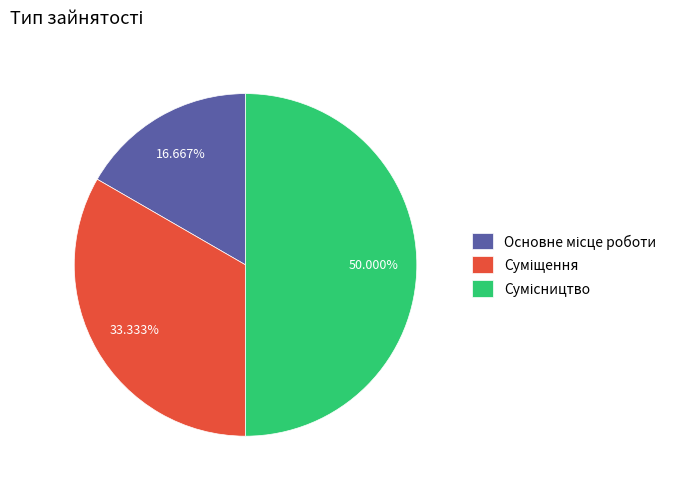

How much of the chart is everything except Основне місце роботи?

83.3%